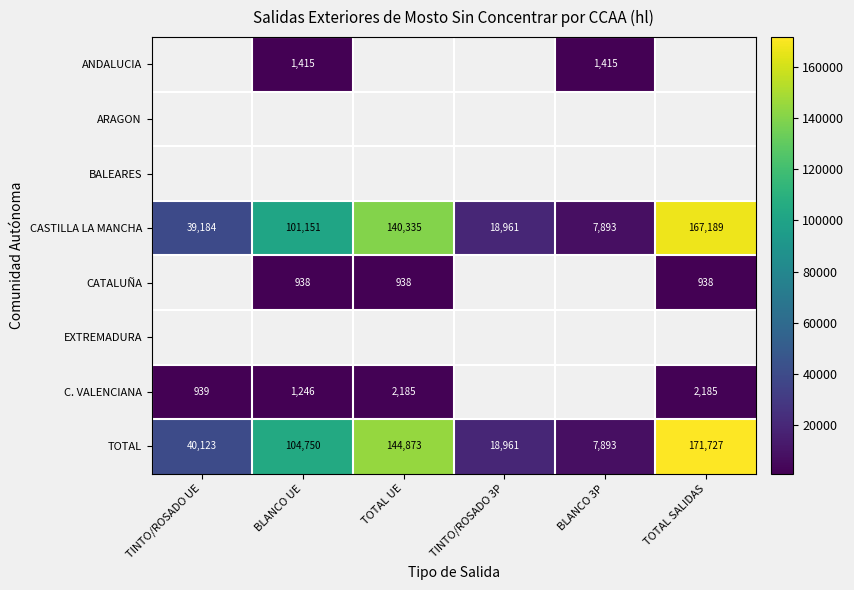

True or false: CASTILLA LA MANCHA has a value of 57210 at TINTO/ROSADO UE.

False